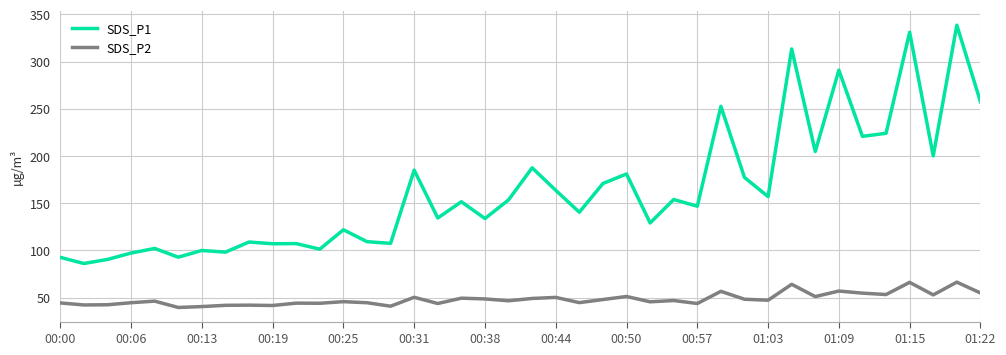

Rank the series by their average value, from lowest to highest.

SDS_P2, SDS_P1